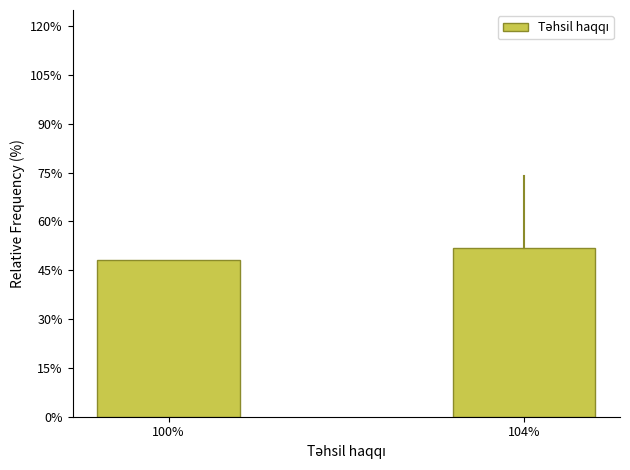

Reading left to right, what are all the values shown in this chart?

48.1	51.9